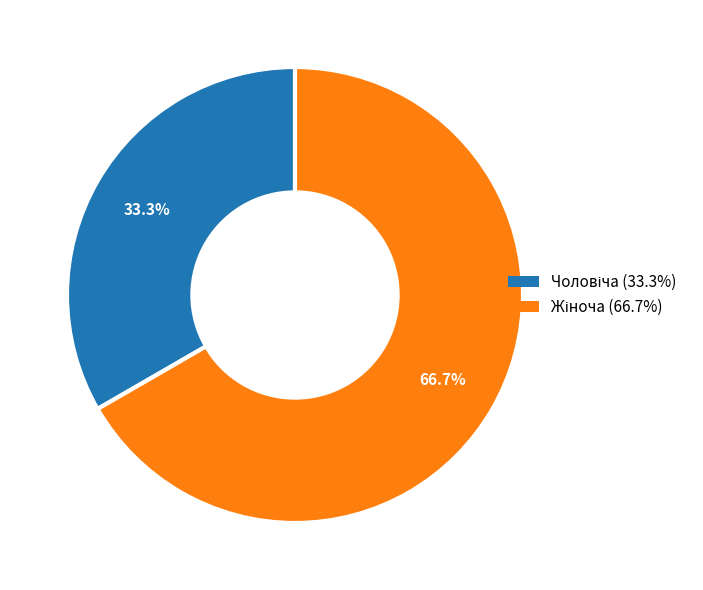

Does any single category account for the majority?

Yes